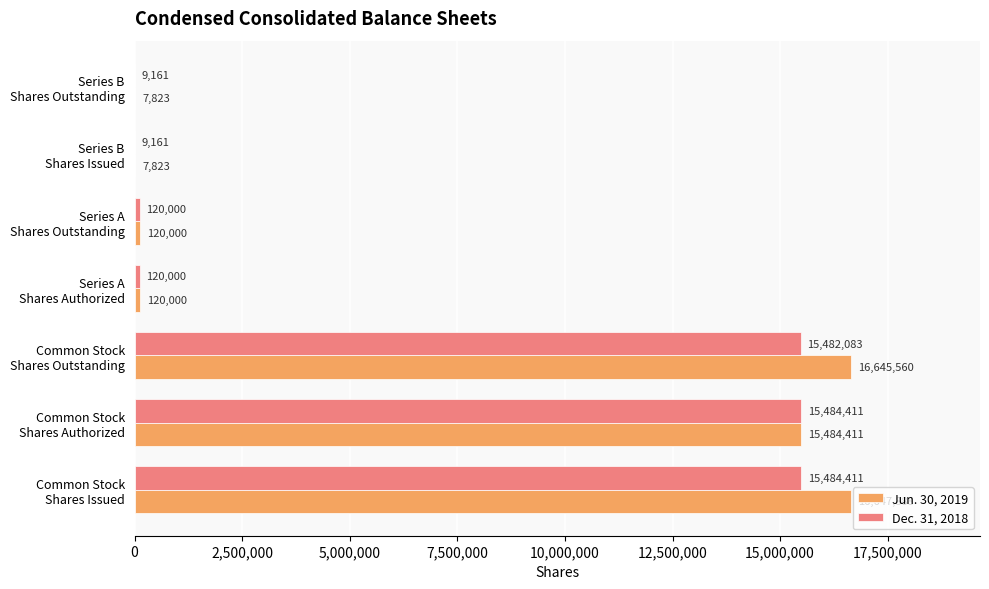

What is the sum of all Dec. 31, 2018 values?

46709227